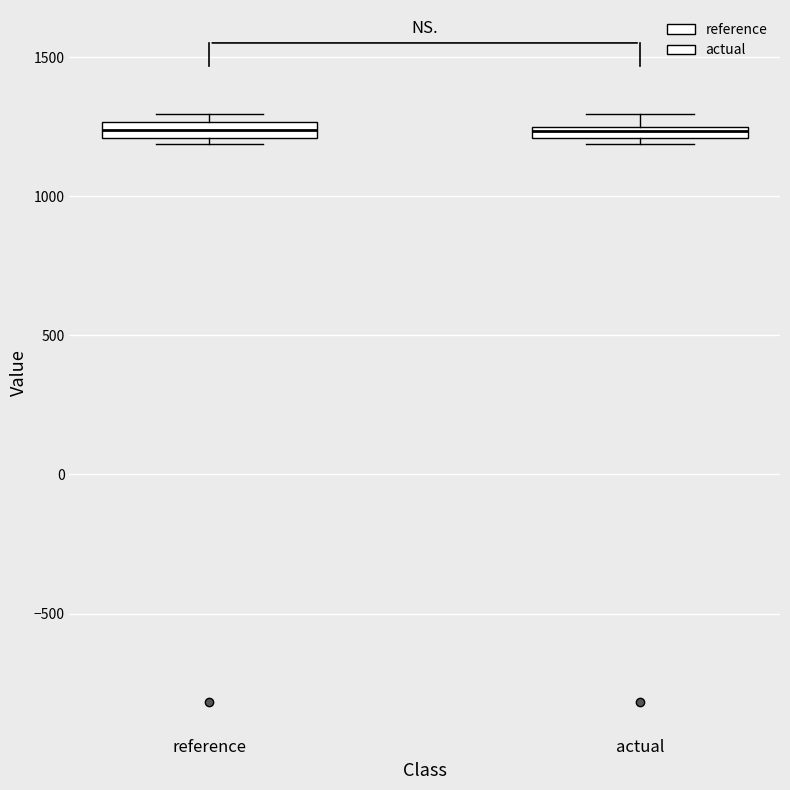

Where is the lower edge of the box for actual on the y-axis? The values are not printed on the chart, so give them approximately, as read against the axis.

1200